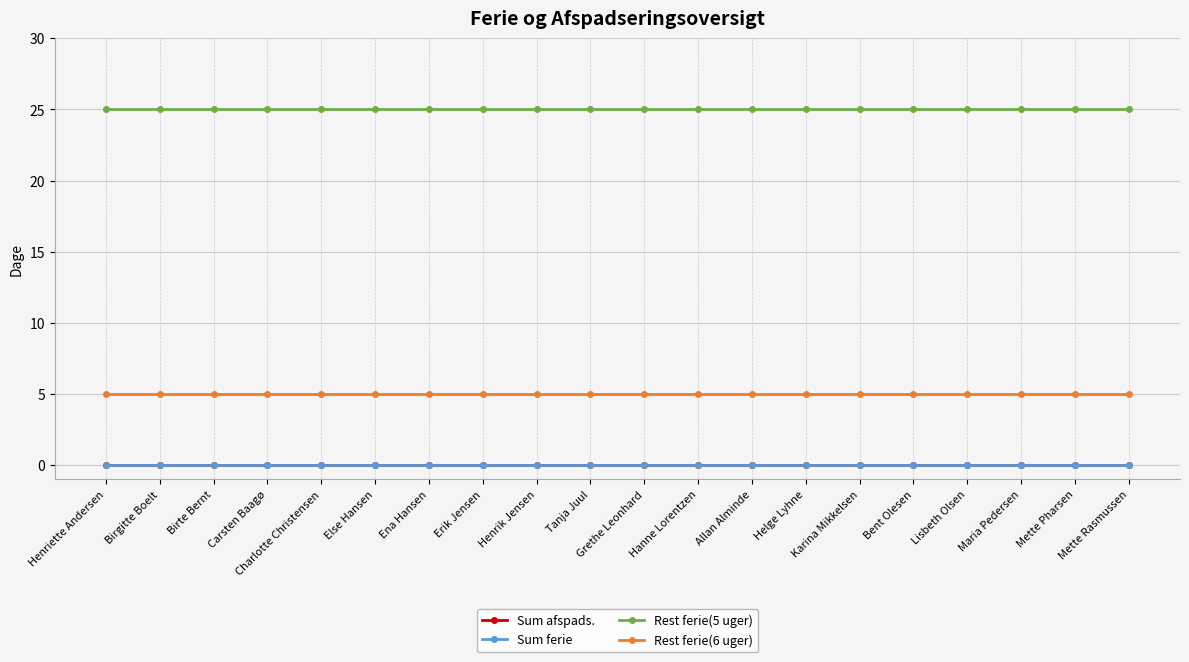

Is this an area chart (filled region under the line)?

No